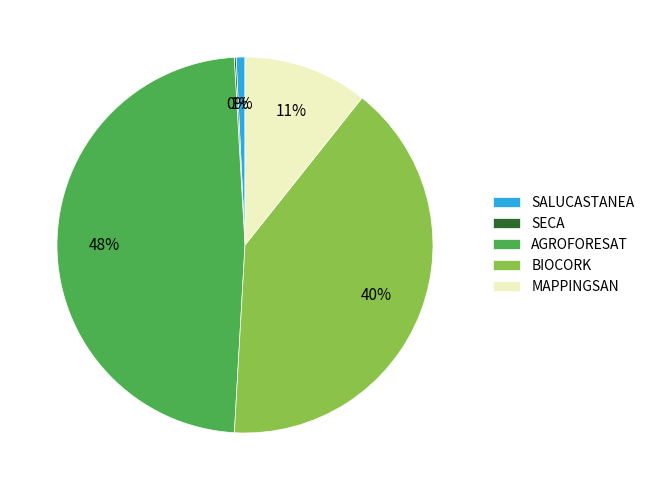

To the nearest percent, what is the combined percentage of BIOCORK and SALUCASTANEA?

41%